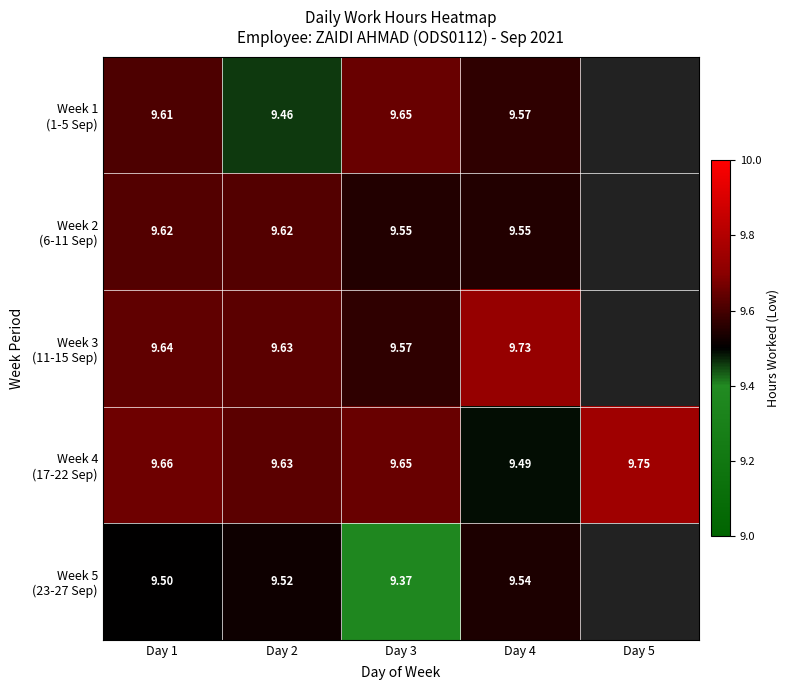

Rank the series at Day 3 from lowest to highest value.

Week 5 (23-27 Sep), Week 2 (6-11 Sep), Week 3 (11-15 Sep), Week 1 (1-5 Sep), Week 4 (17-22 Sep)